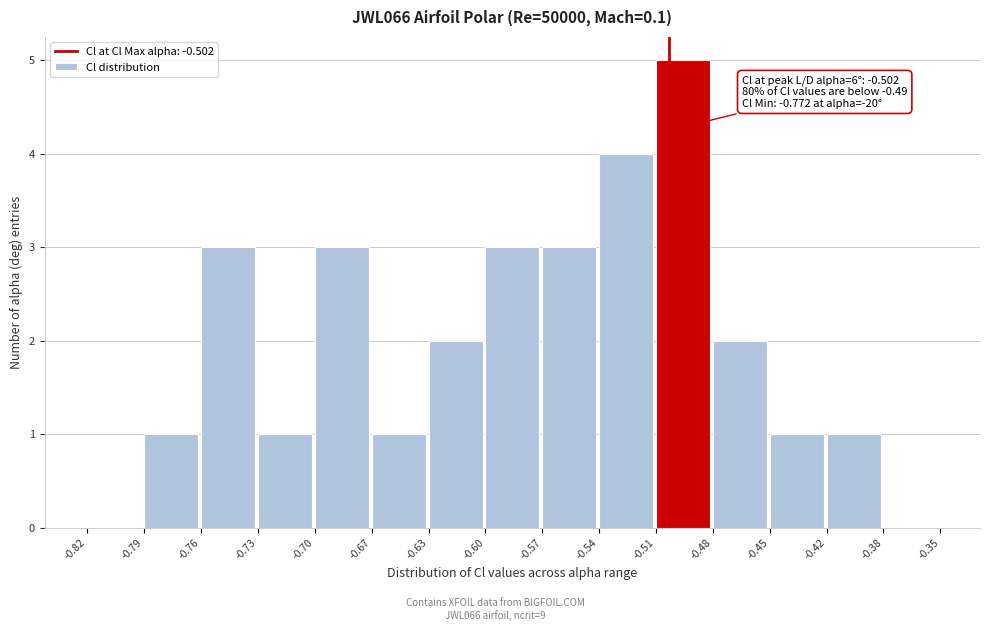

Over which range of the x-axis is the bar tallest?

-0.51 to -0.48